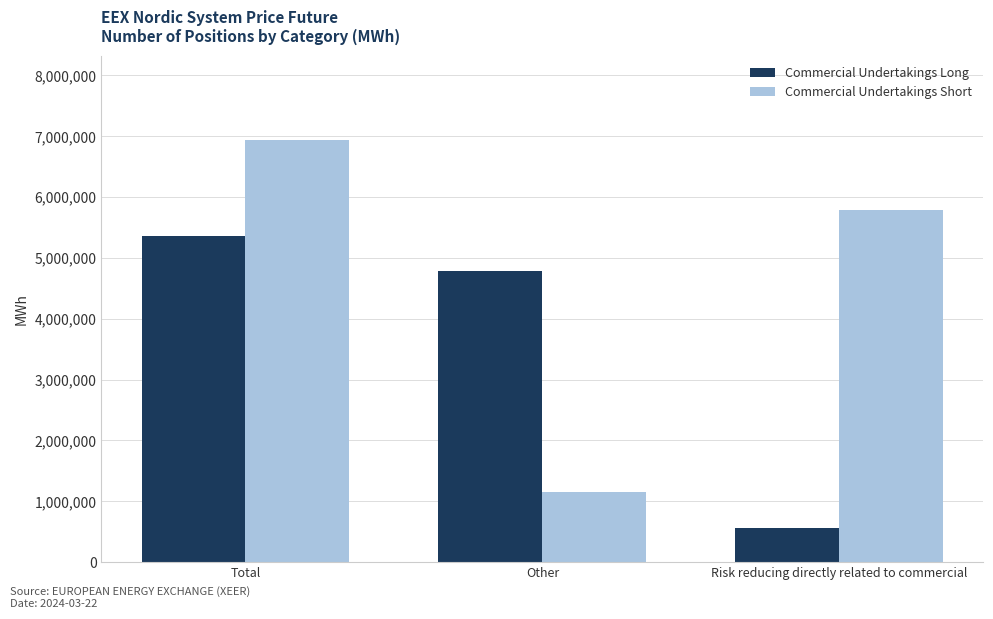

What is the value of the Commercial Undertakings Short bar at the 3rd from the left?

5792597